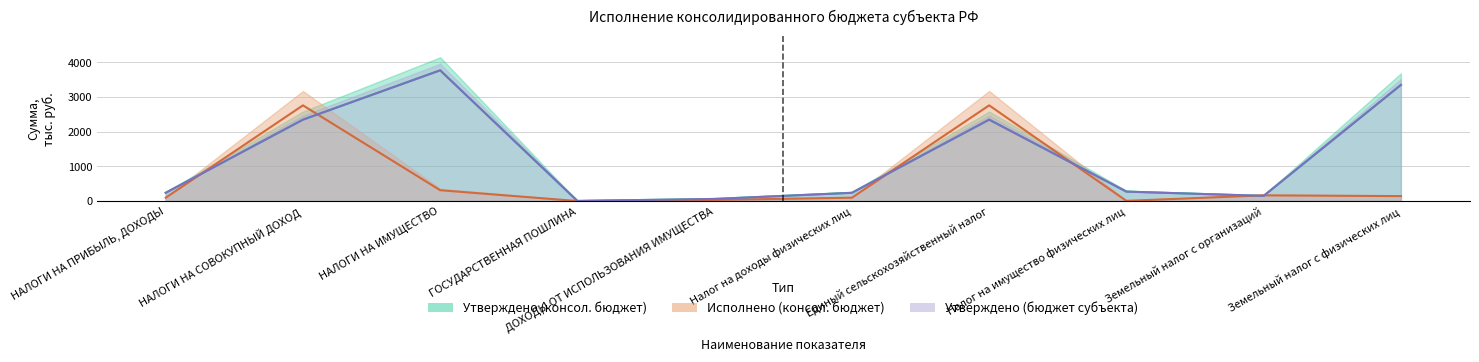

What is the total value across all series at Единый сельскохозяйственный налог?

7447.0